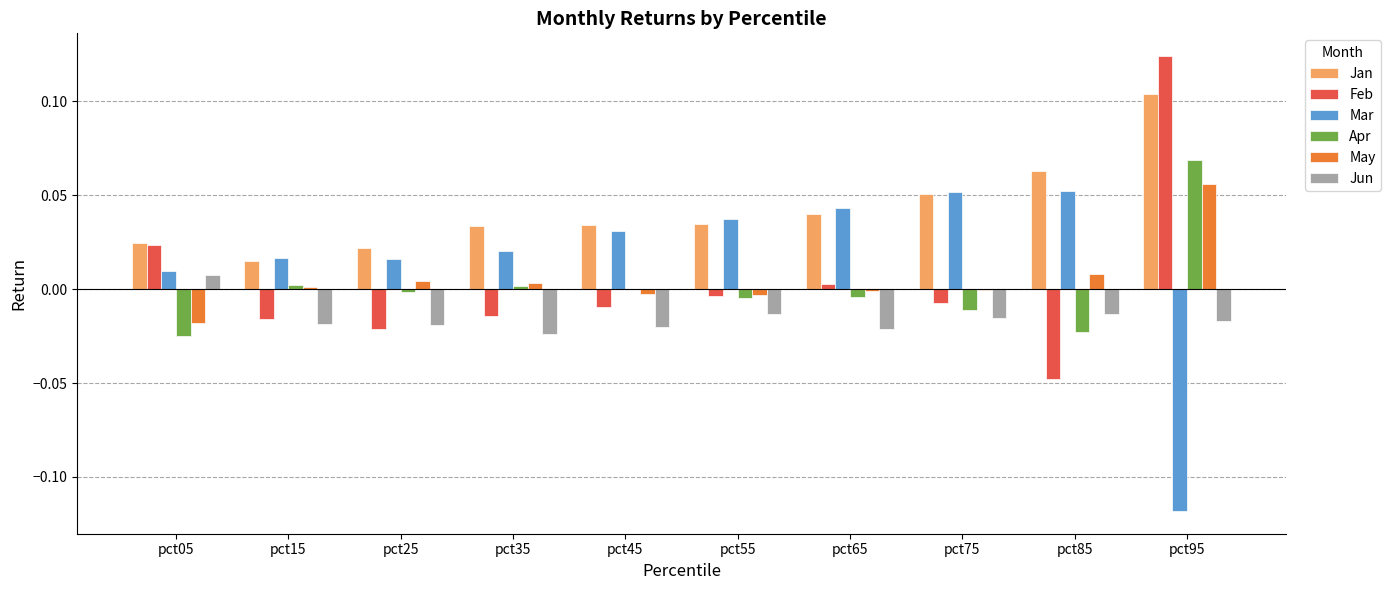

The value of Apr at pct85 is -0.0. True or false?

True